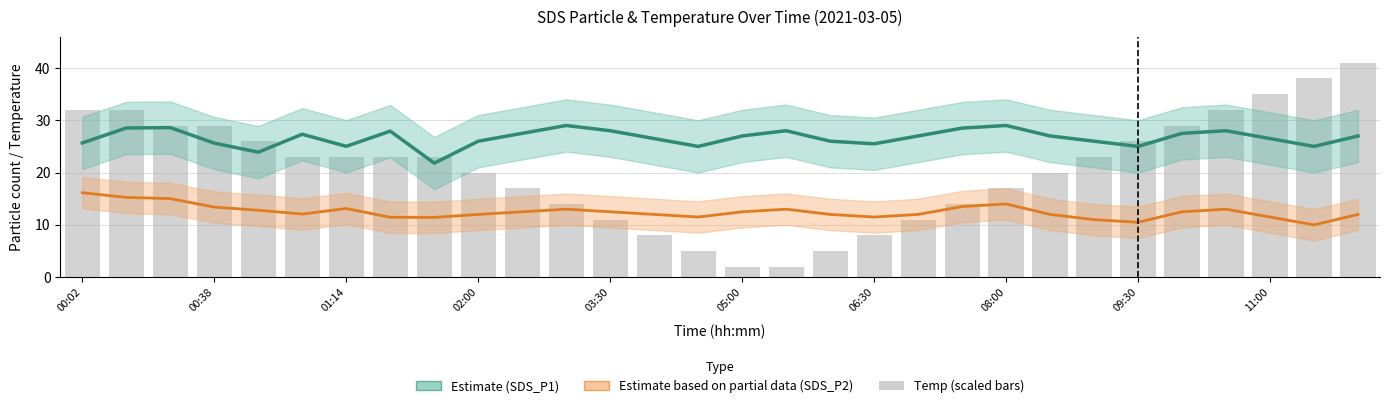

Where does the Temp (scaled) series first go above 22?

00:02